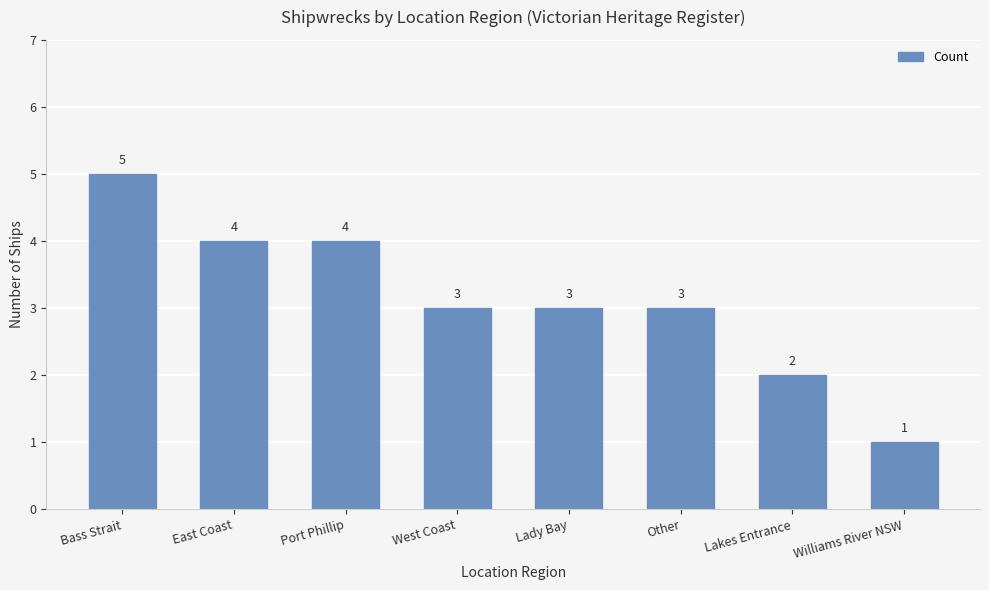

How many data points does each series have?

8